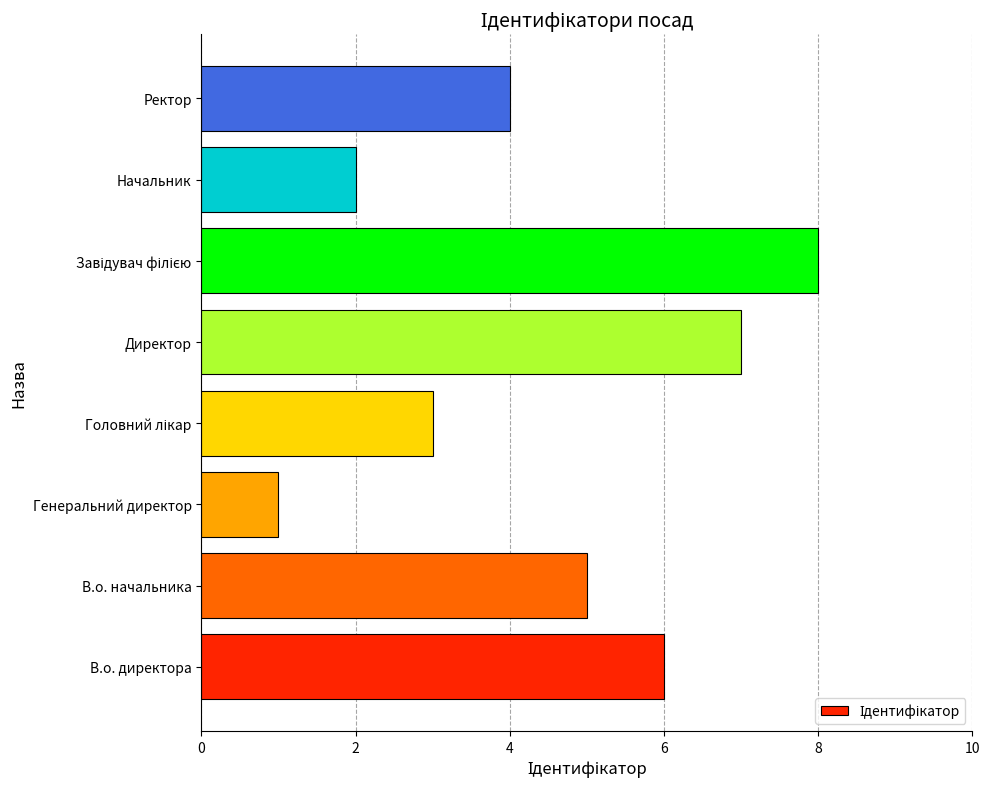

What value does the data have at Ректор?

4